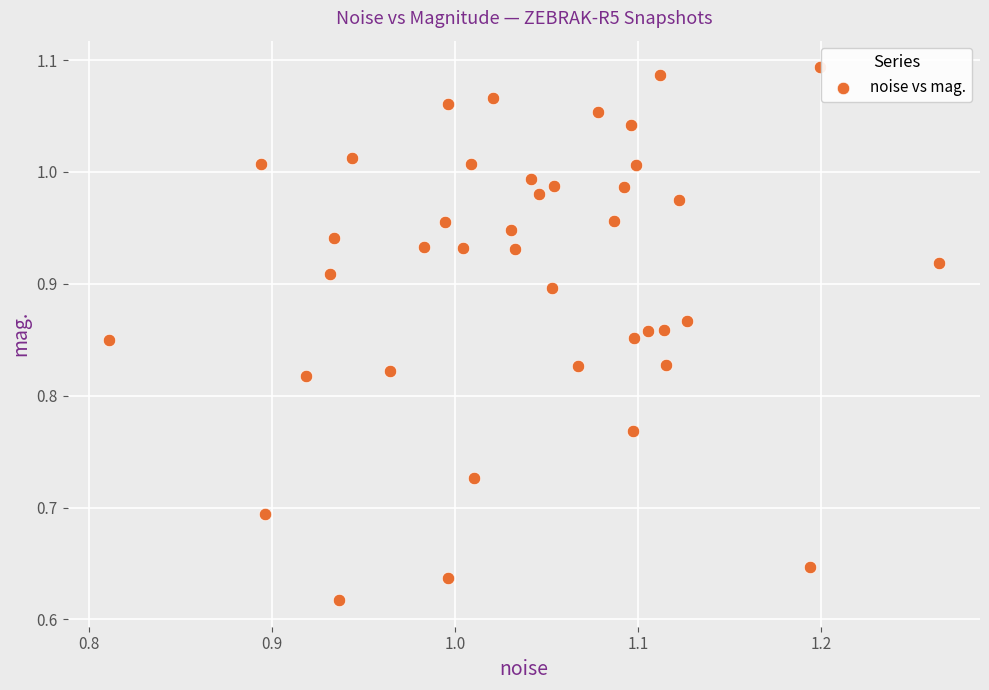

What is the range of X values (max minus min)?

0.5